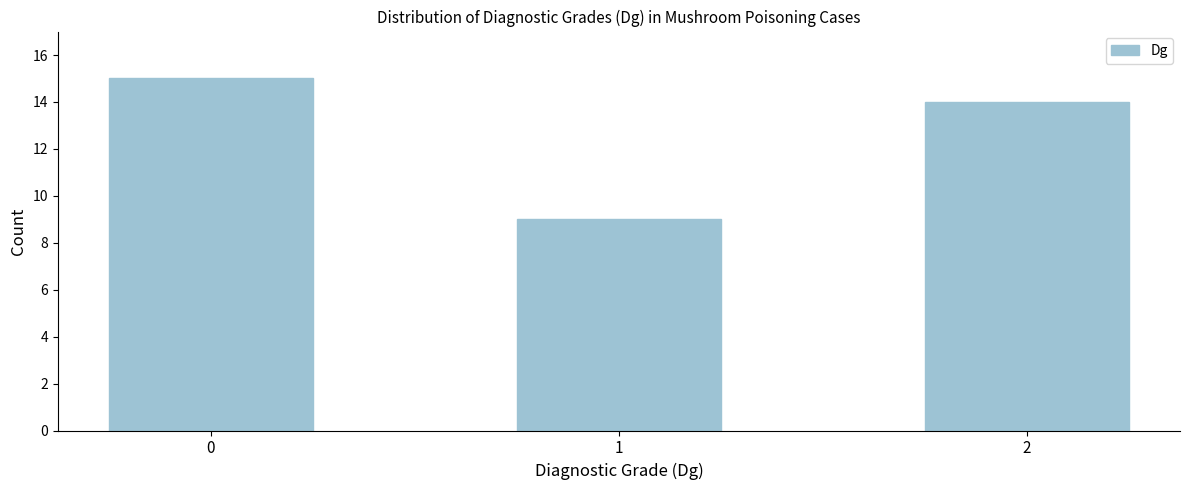

Reading left to right, what are all the values shown in this chart?

15	9	14